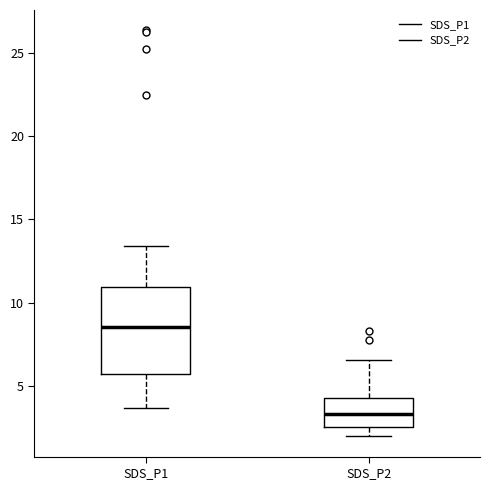

Which box's median line is the highest?

SDS_P1